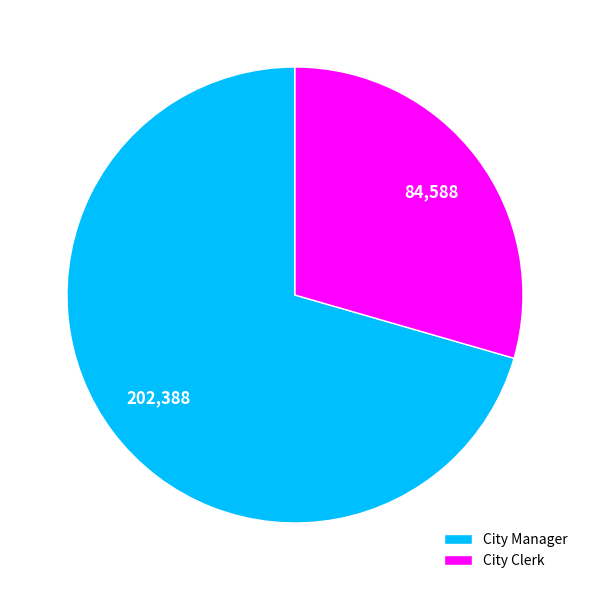

Which category accounts for the majority?

City Manager